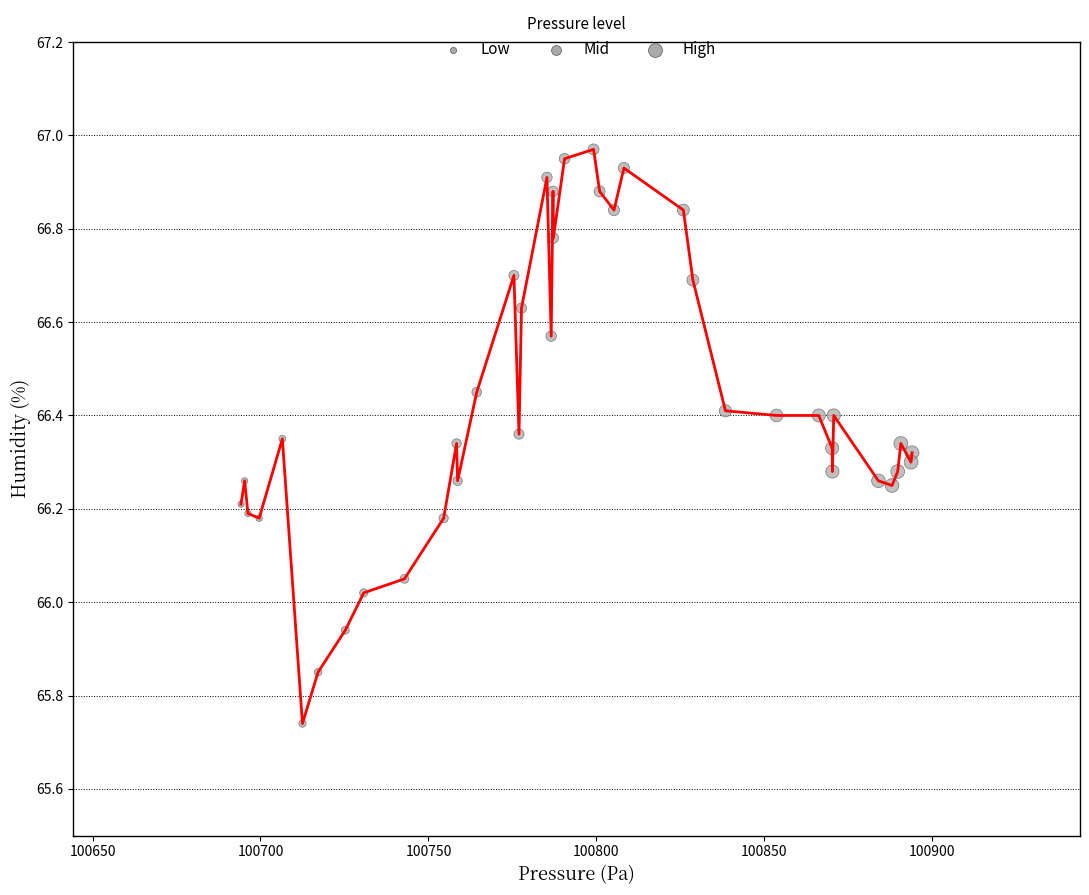

What is the range of Y values (max minus min)?

1.2